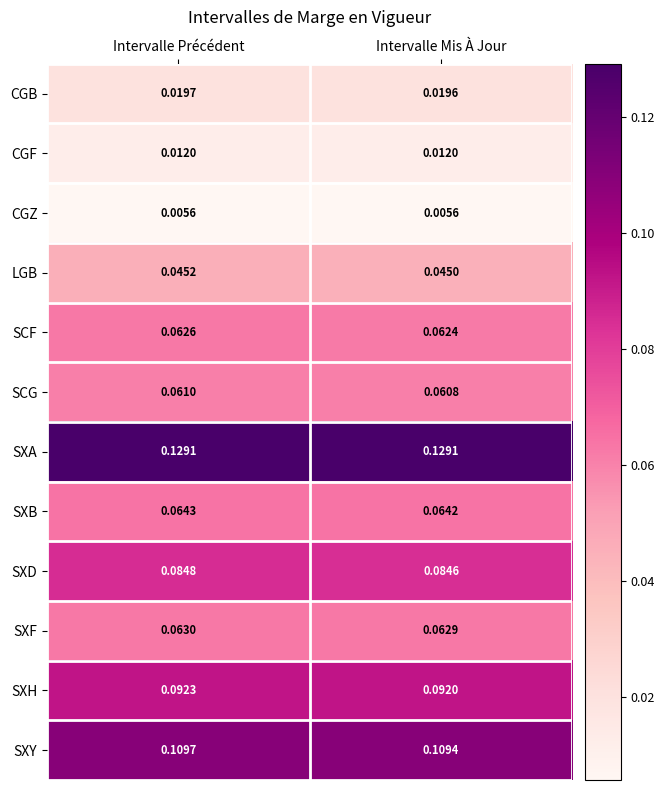

Which series has the largest total across all categories?

SXA